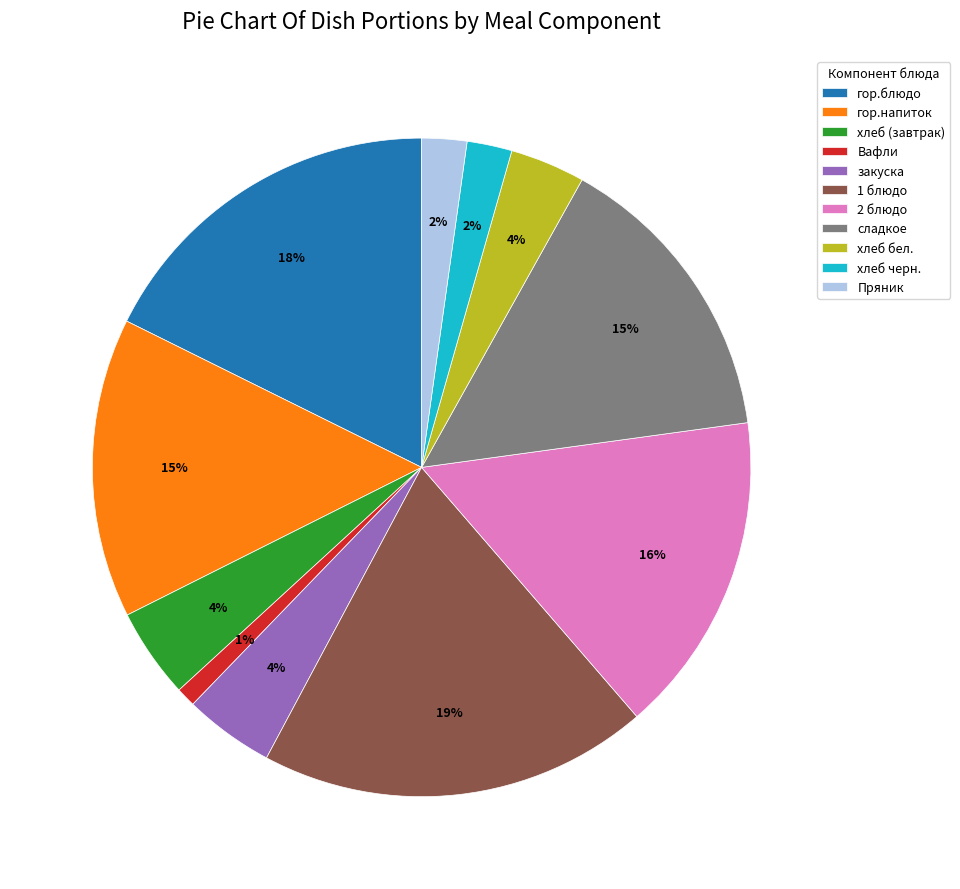

To the nearest percent, what percentage of the pie is хлеб черн.?

2%